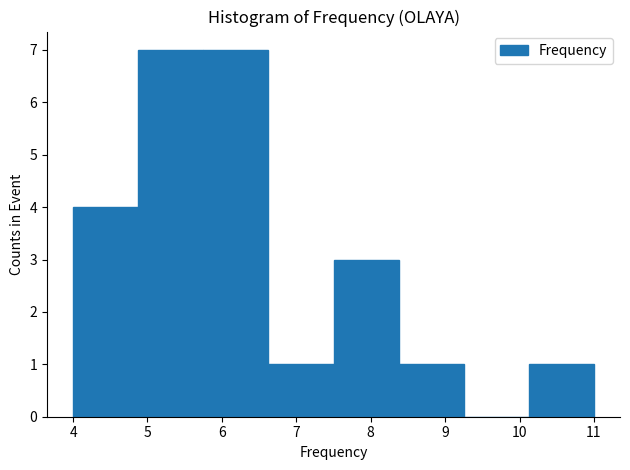

Reading left to right, transcribe this chart: for each bar, give the range it covers on the x-axis and its height. Neither the bar edges nor the heights are printed on the chart, so give them approximately, as read against the axes.

4.0 to 4.9: 4
4.9 to 5.8: 7
5.8 to 6.6: 7
6.6 to 7.5: 1
7.5 to 8.4: 3
8.4 to 9.3: 1
9.3 to 10.1: 0
10.1 to 11.0: 1